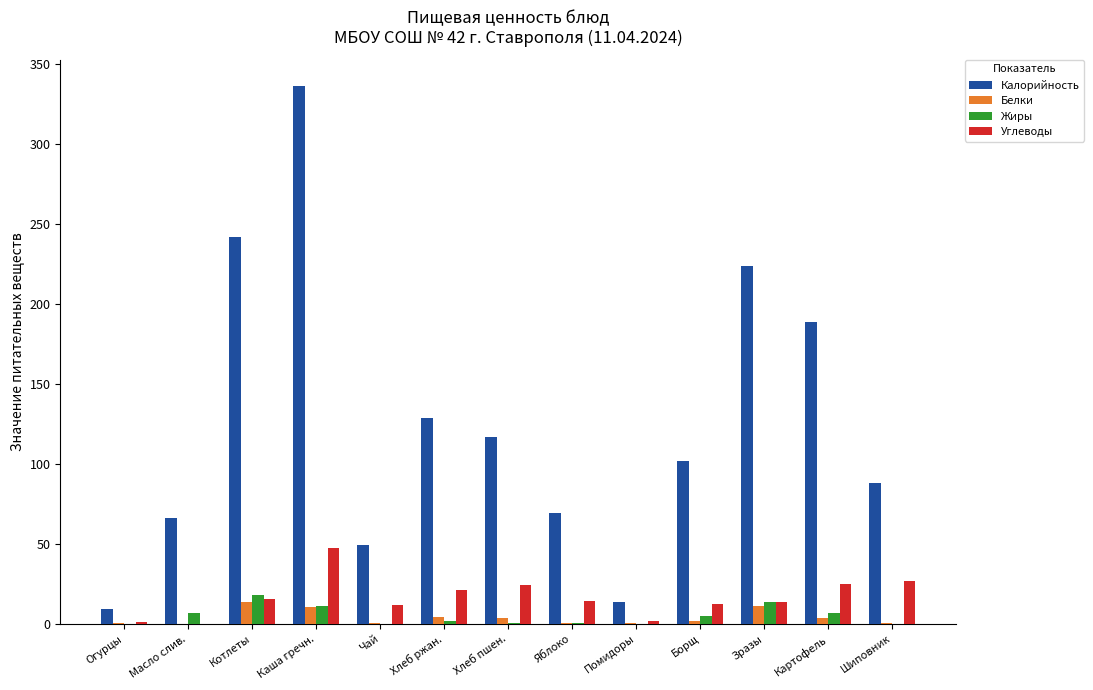

Read the Белки value at Зразы.

11.6